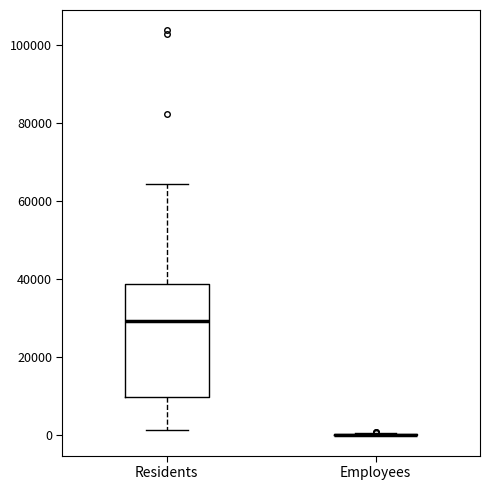

Reading left to right, read every box against the y-axis: the position of its median line, the range the box covers, and the ends of its whiskers. The values are not printed on the chart, so give them approximately, as read against the axis.

Residents: median 30000, box 10000 to 38000, whiskers 2000 to 64000
Employees: box collapsed to a line at 0, whiskers 0 to 0